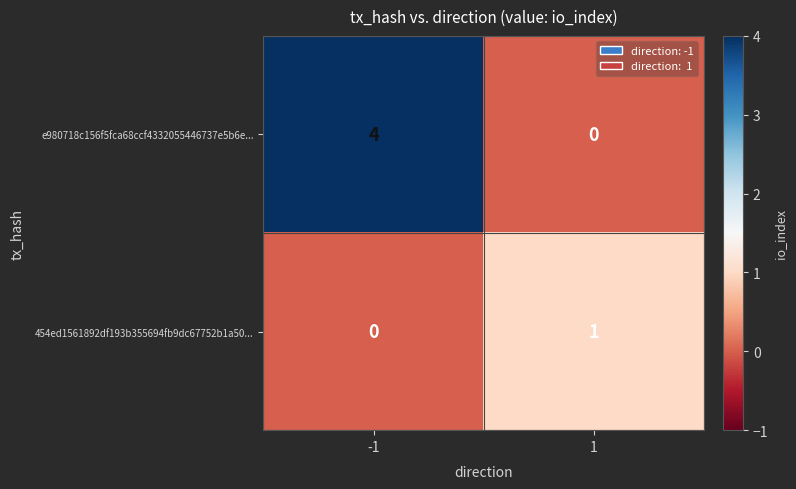

What is the difference between the maximum and minimum values in the e980718c156f5fca68ccf4332055446737e5b6e... series?

4